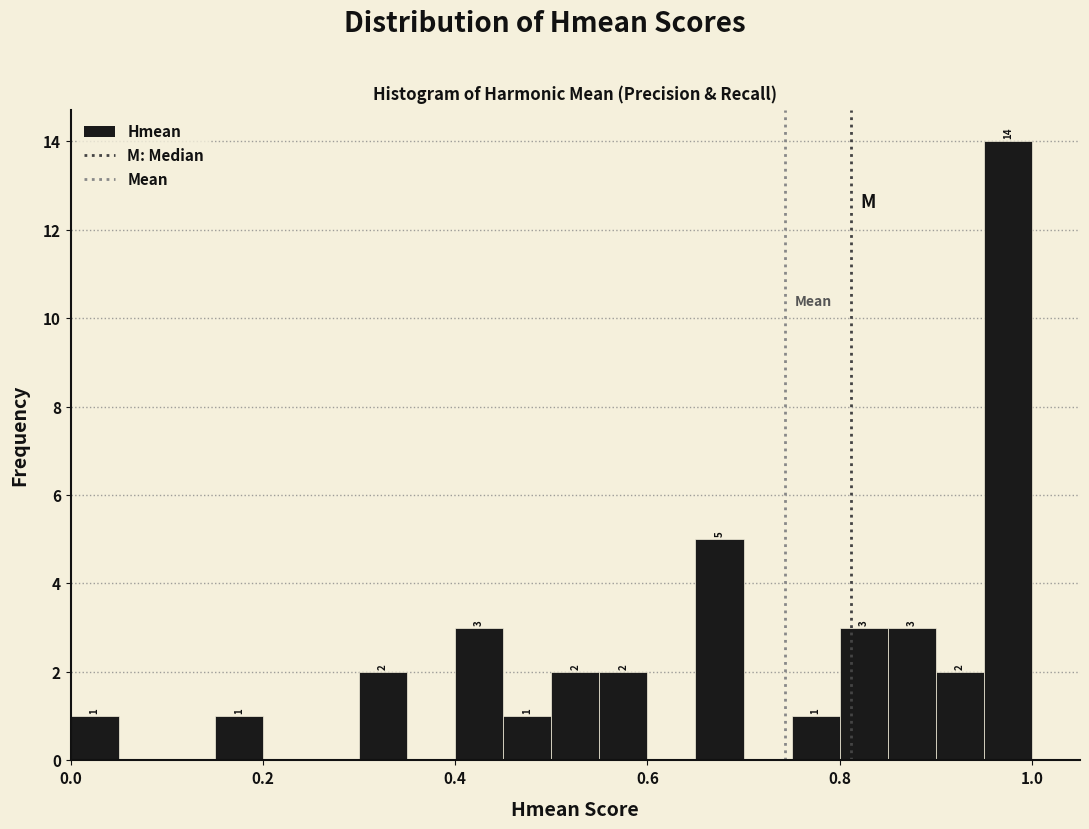

Around what value on the x-axis is the tallest bar? Give the approximate position of its centre, as read against the axis.

0.98